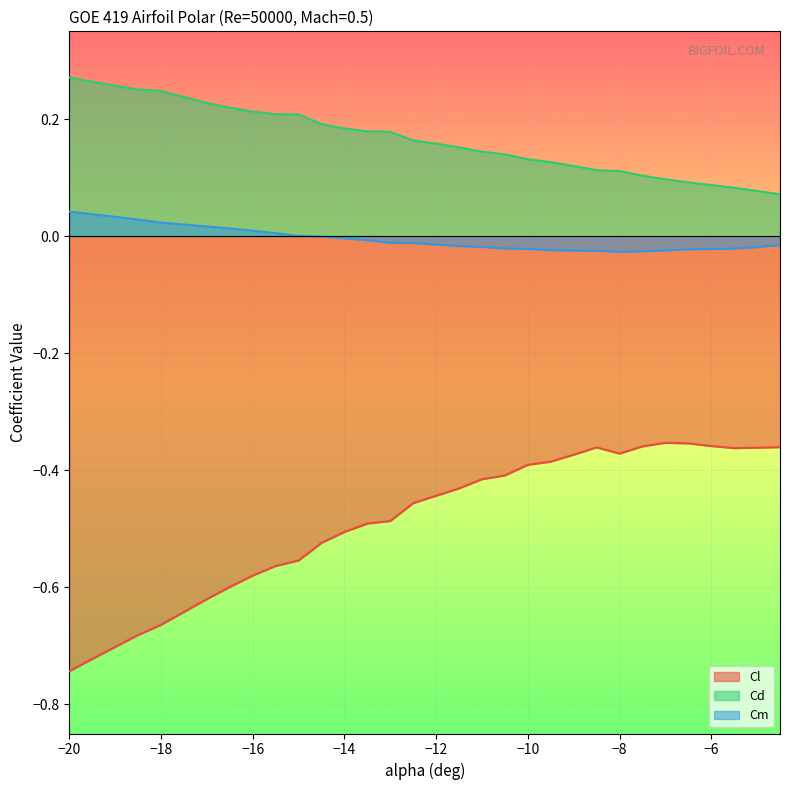

Which series has the largest total across all categories?

Cd